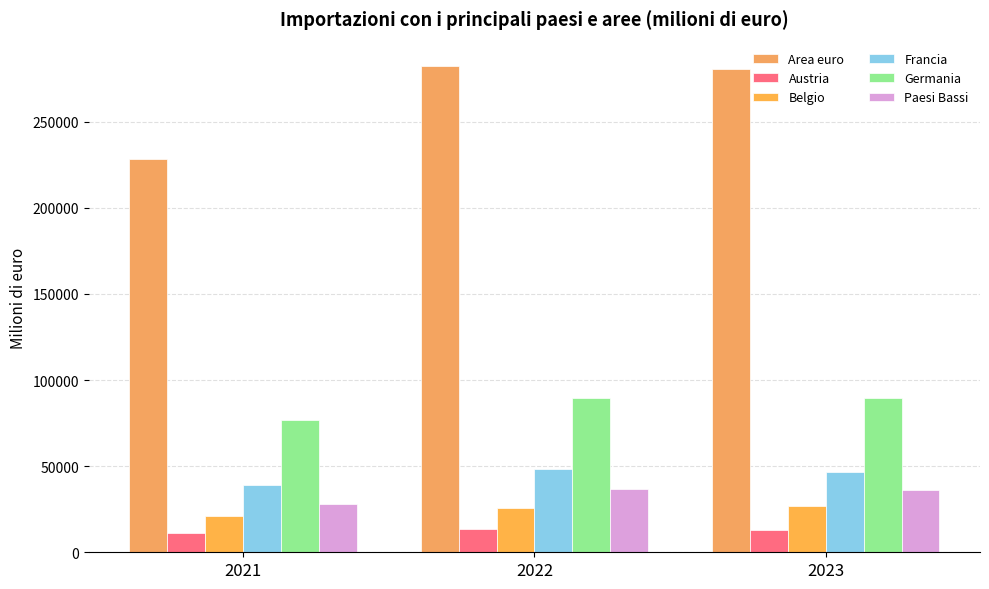

Reading left to right, what are all the values shown in this chart?

Area euro: 228122.3	282309.8	280289.4
Austria: 11134.3	13788.9	12894.1
Belgio: 21008.8	25637.5	26731.9
Francia: 39068.5	48158.0	46536.6
Germania: 76978.4	89780.5	89685.0
Paesi Bassi: 28025.9	36909.9	36405.4